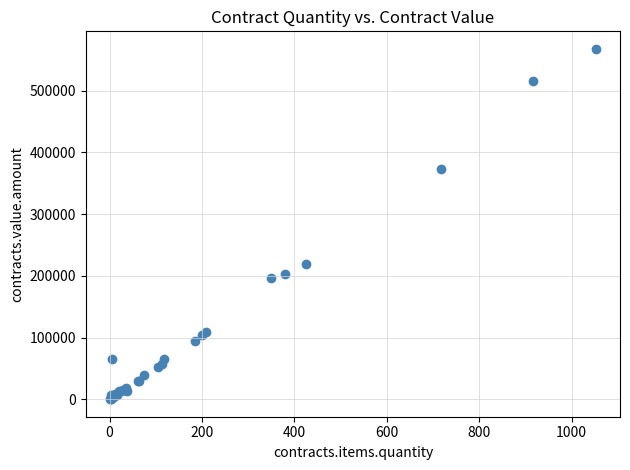

What Y value in the scatter plot is closest to 284079?

220056.0